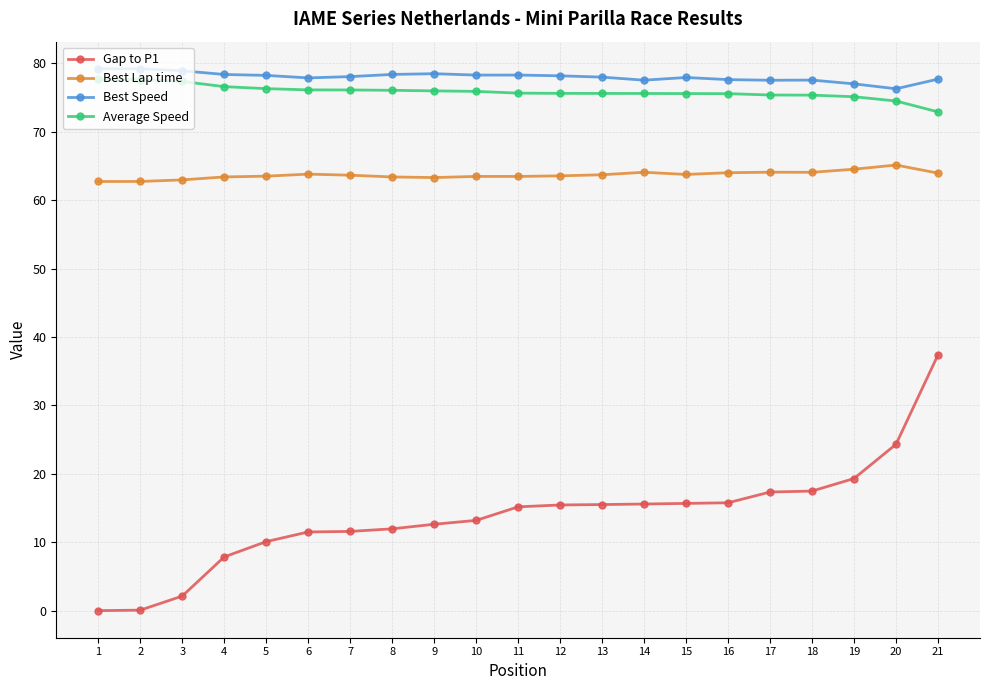

At which label does Gap to P1 first exceed 15?

11